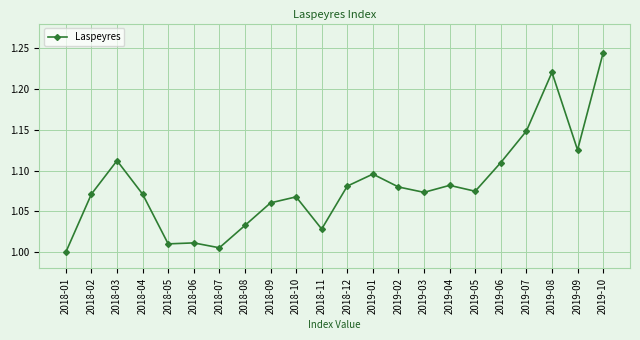

True or false: the data has more than 0 interior local peaks.

True